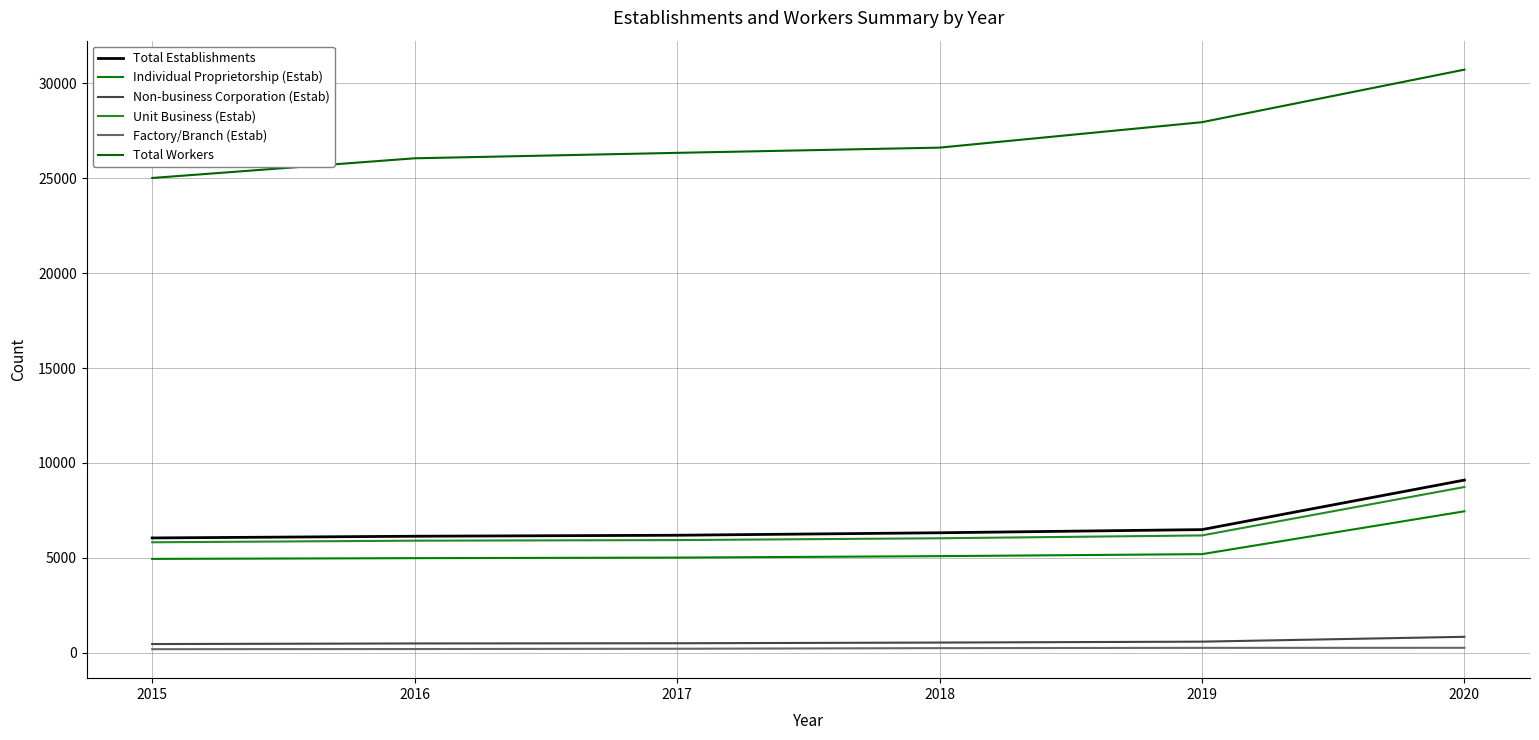

True or false: Unit Business (Estab) and Total Workers intersect in this chart.

False